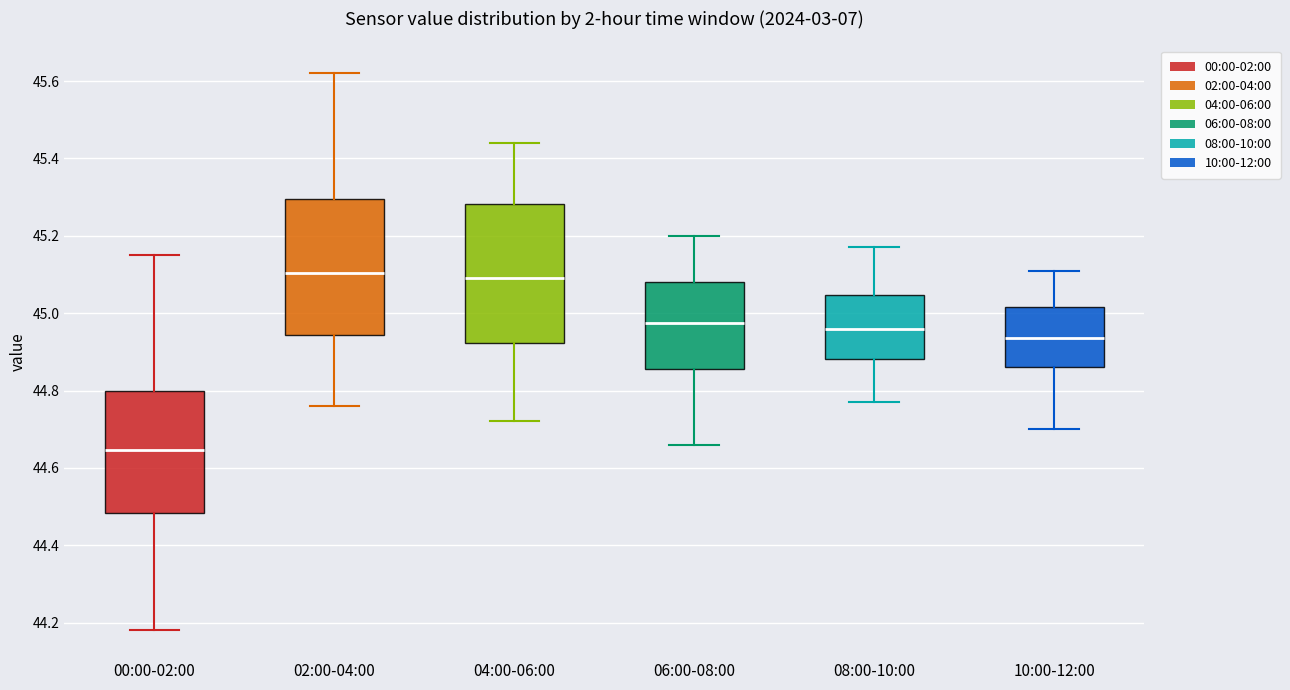

Reading left to right, transcribe this box plot: for each box, give where its median line is, the range the box spans, and where its two whiskers end, as read against the y-axis. The values are not printed on the chart, so give them approximately, as read against the axis.

00:00-02:00: median 44.64, box 44.48 to 44.80, whiskers 44.18 to 45.16
02:00-04:00: median 45.10, box 44.94 to 45.30, whiskers 44.76 to 45.62
04:00-06:00: median 45.10, box 44.92 to 45.28, whiskers 44.72 to 45.44
06:00-08:00: median 44.98, box 44.86 to 45.08, whiskers 44.66 to 45.20
08:00-10:00: median 44.96, box 44.88 to 45.04, whiskers 44.78 to 45.18
10:00-12:00: median 44.94, box 44.86 to 45.02, whiskers 44.70 to 45.12